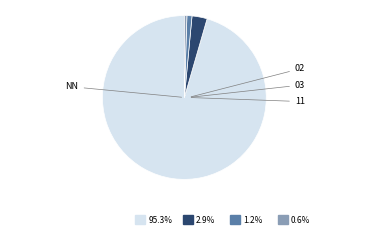

Which slice represents more than half of the pie?

NN